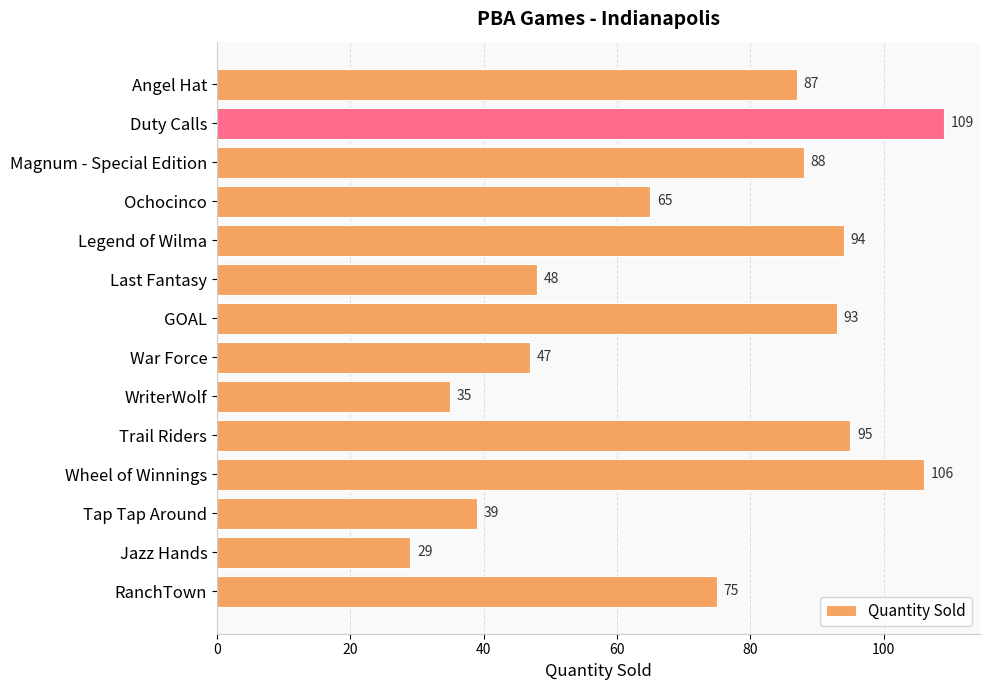

What is the approximate value at Trail Riders, to the nearest 5?

95